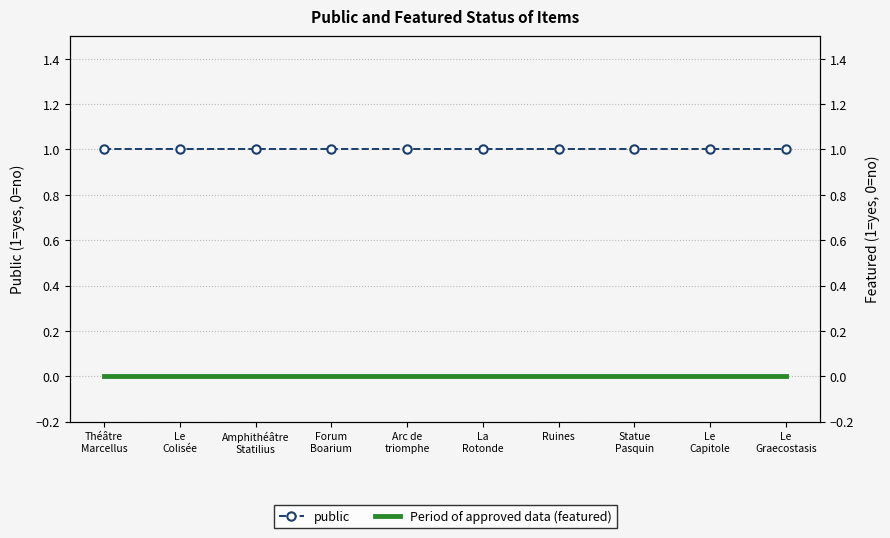

True or false: public has a value of 0 at Statue
Pasquin.

False